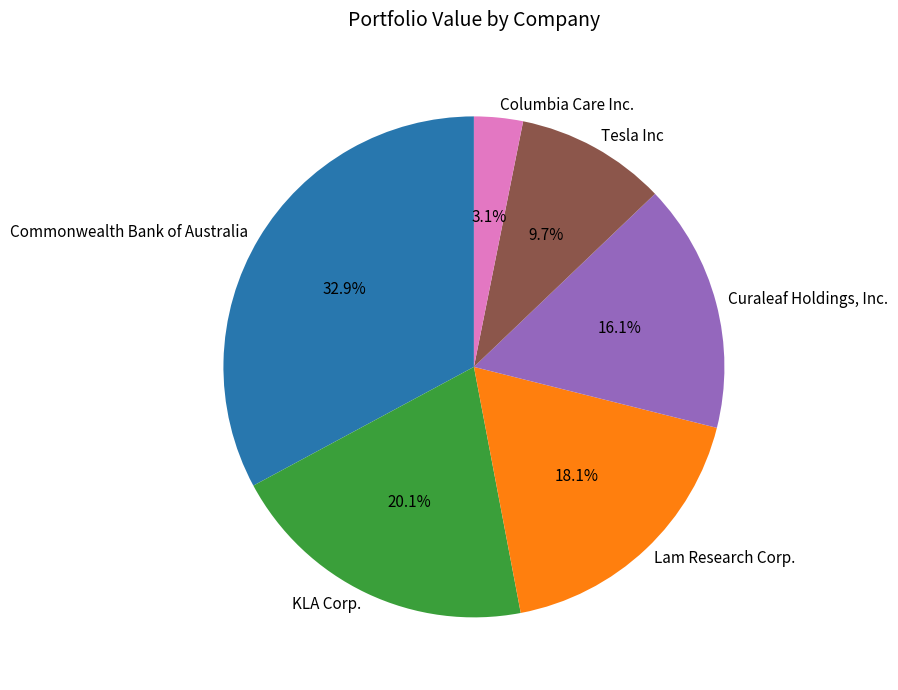

What percentage is the KLA Corp. slice, to the nearest percent?

20%